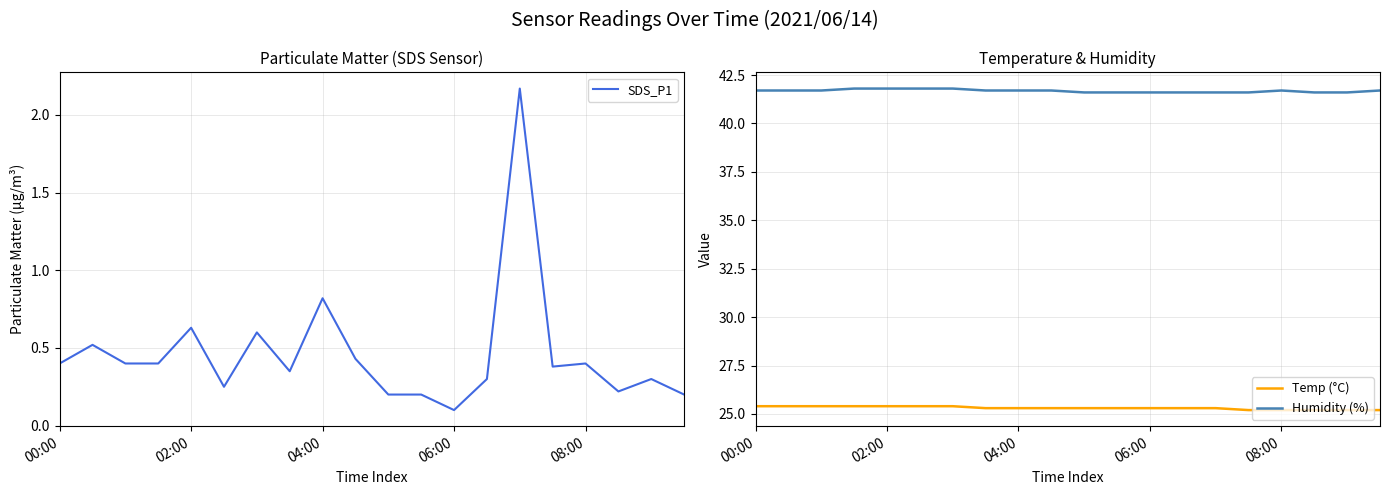

Count the number of data series in this chart.

3